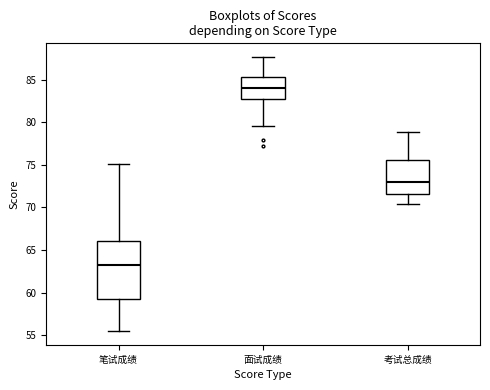

Which box is the tallest, from its lower edge to its upper edge?

笔试成绩